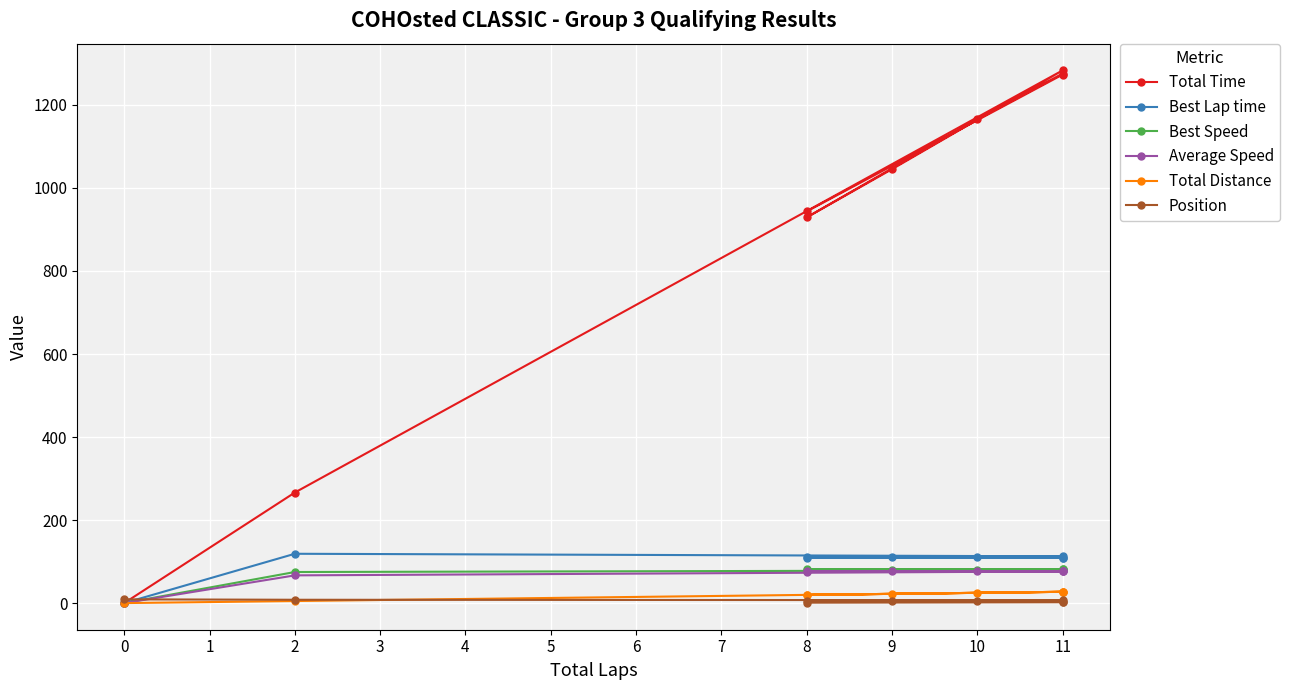

True or false: Position has more than 2 points higher than both neighbors.

False